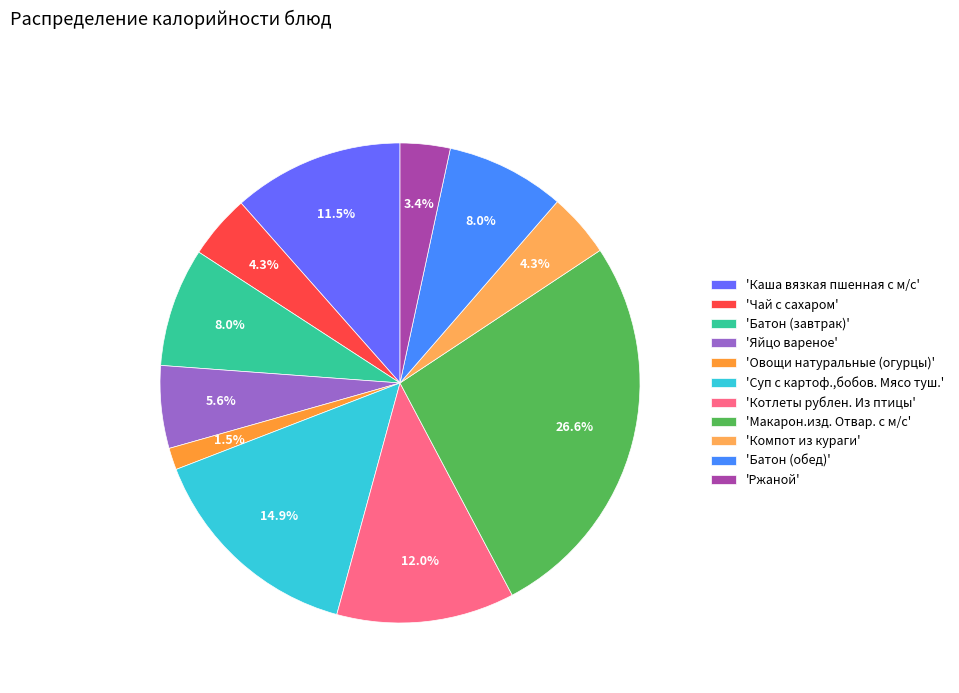

To the nearest percent, what is the difference between the largest and smallest slice percentages?

25%